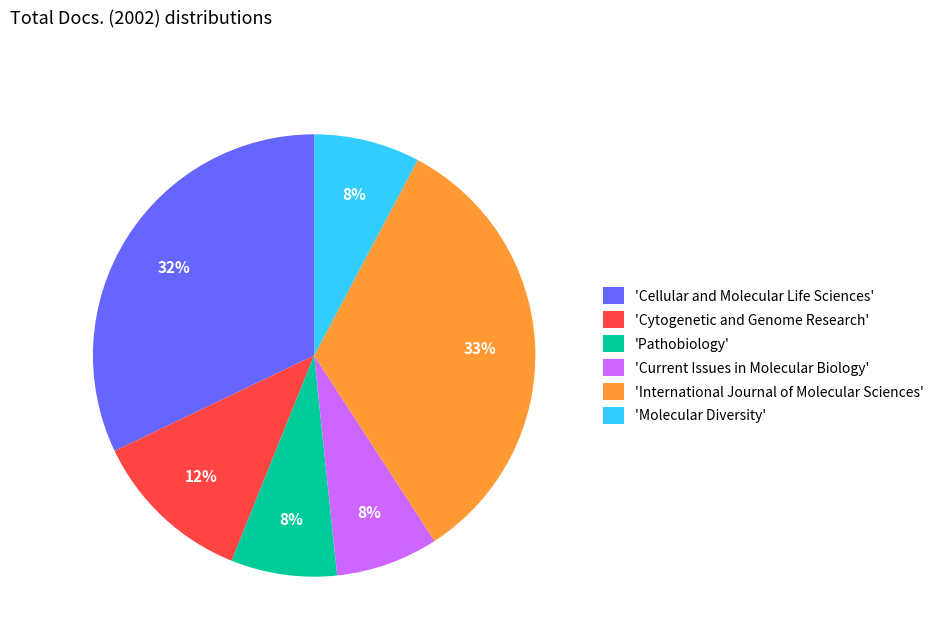

To the nearest percent, what is the combined percentage of 'Cytogenetic and Genome Research' and 'Molecular Diversity'?

20%